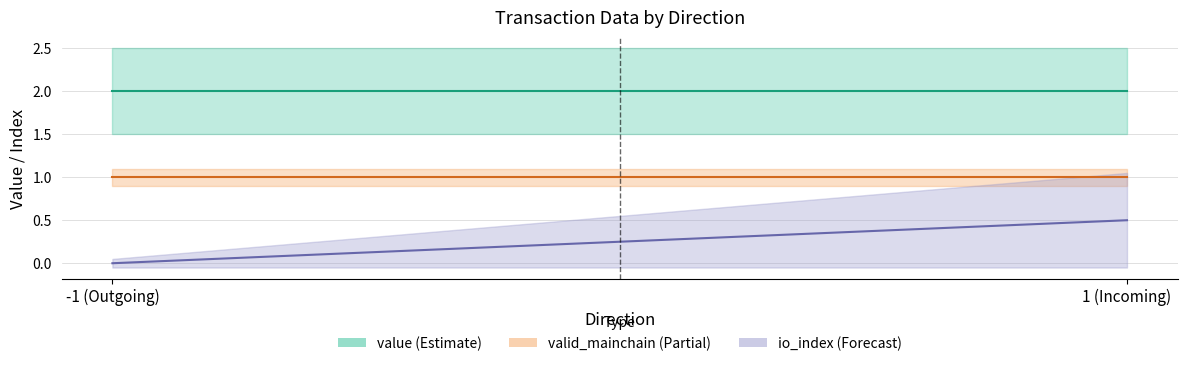

At which label does value_mean reach its peak?

-1 (Outgoing)